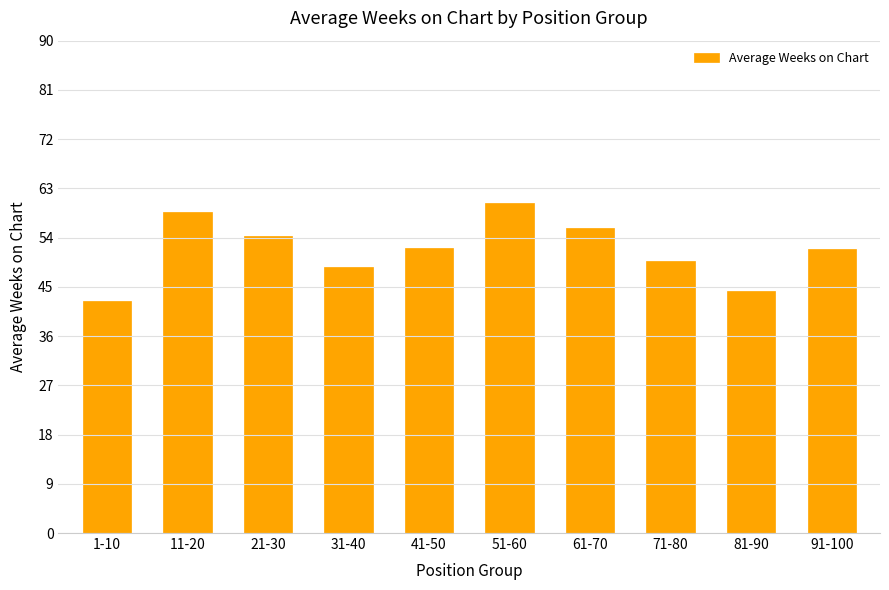

Count the number of data series in this chart.

1